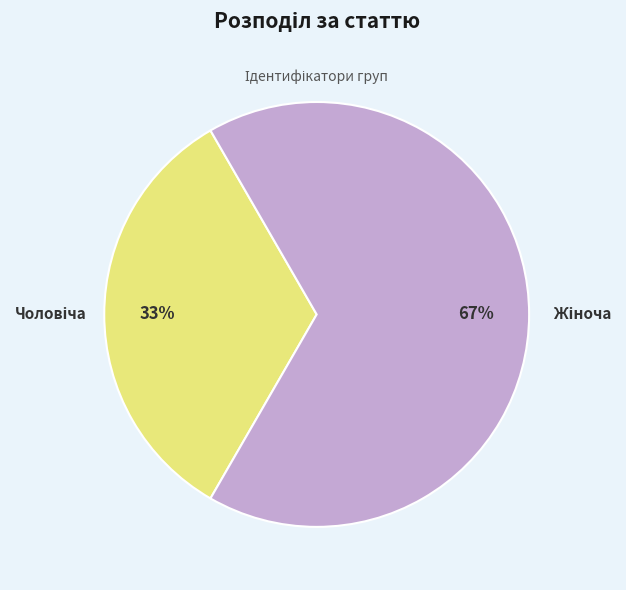

To the nearest percent, what is the average slice percentage?

50%